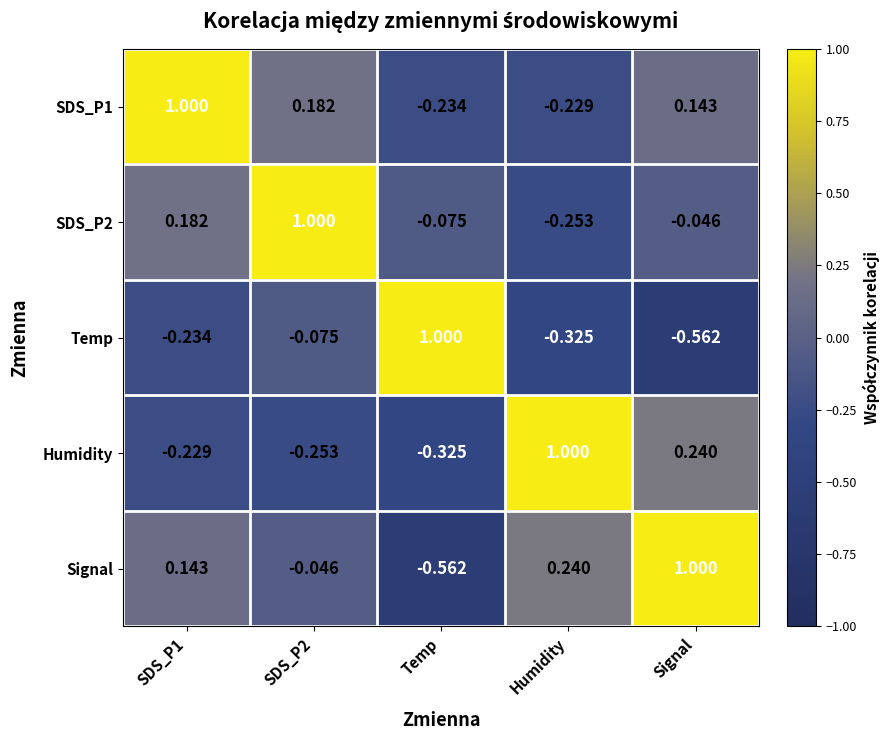

Is the value of Signal at SDS_P1 greater than the value of SDS_P2 at Signal?

Yes